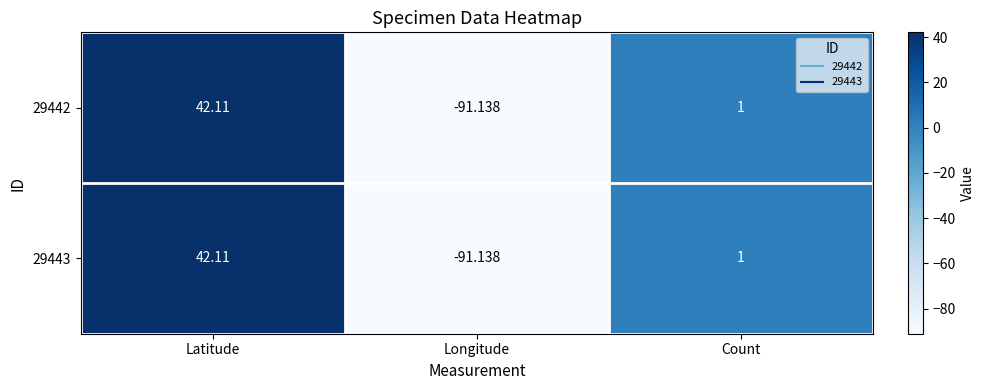

At which label is 29443 closest to -24?

Count